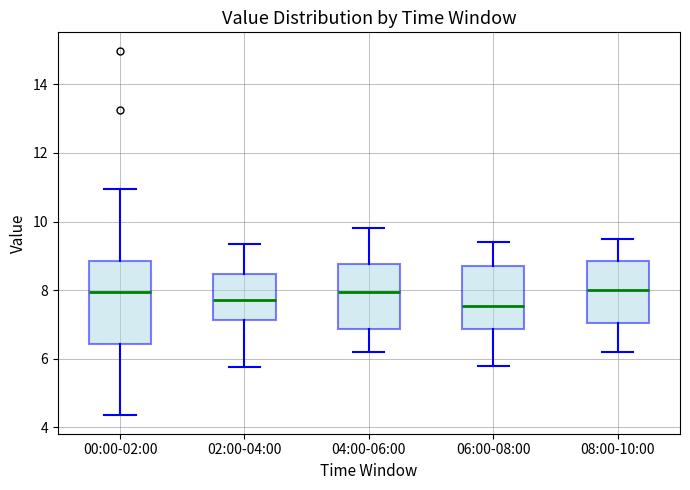

Which box is the tallest, from its lower edge to its upper edge?

00:00-02:00